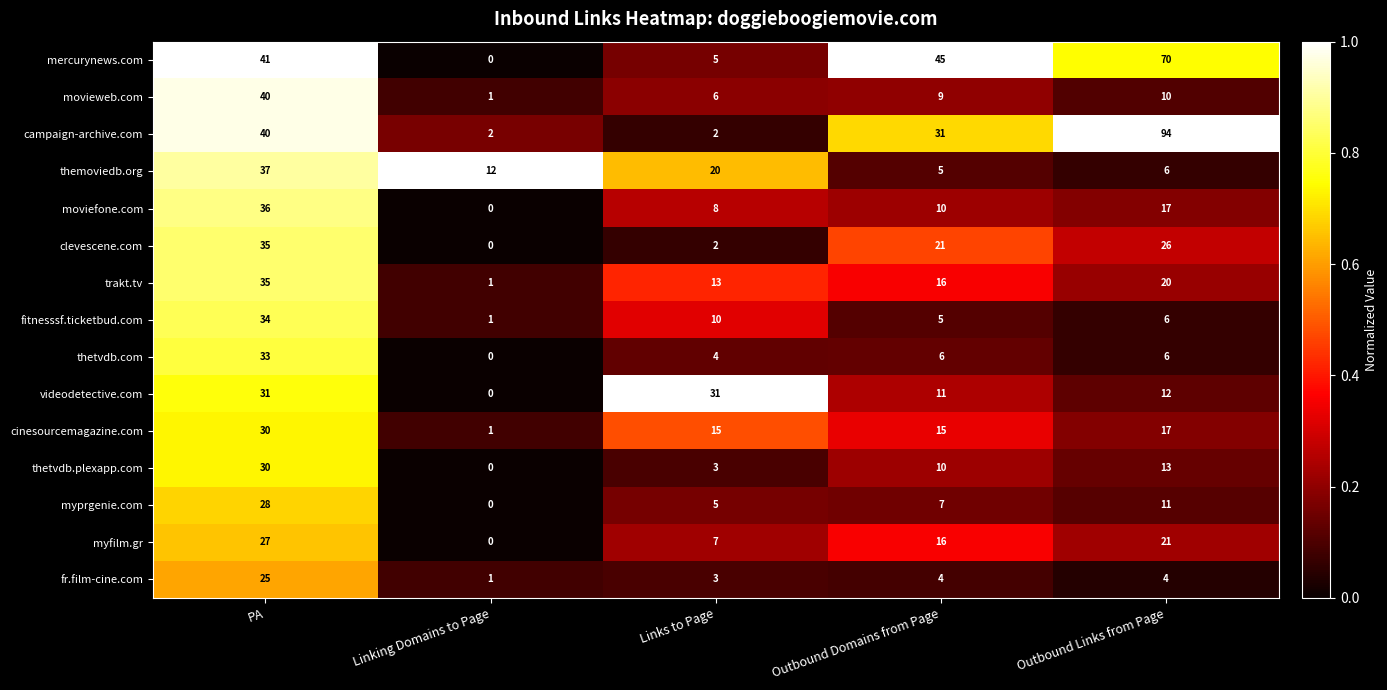

The value of thetvdb.com at Links to Page is 2. True or false?

False